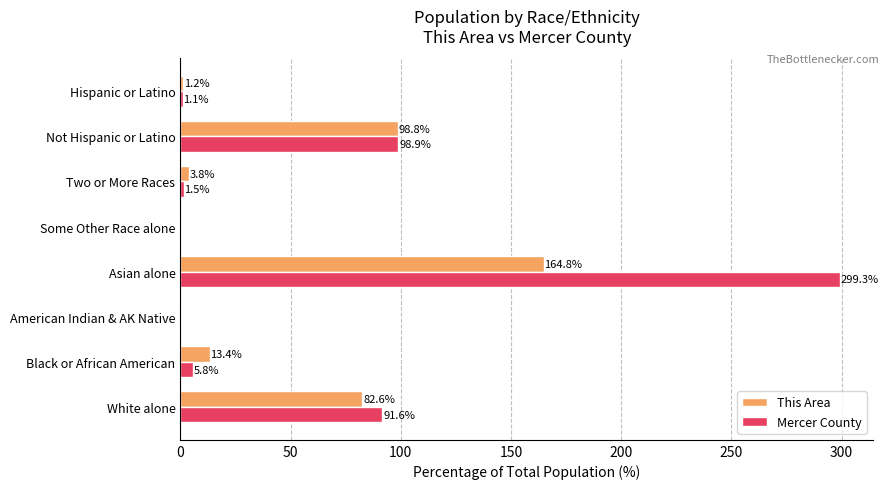

The This Area series shows 23.4 at Black or African American. True or false?

False